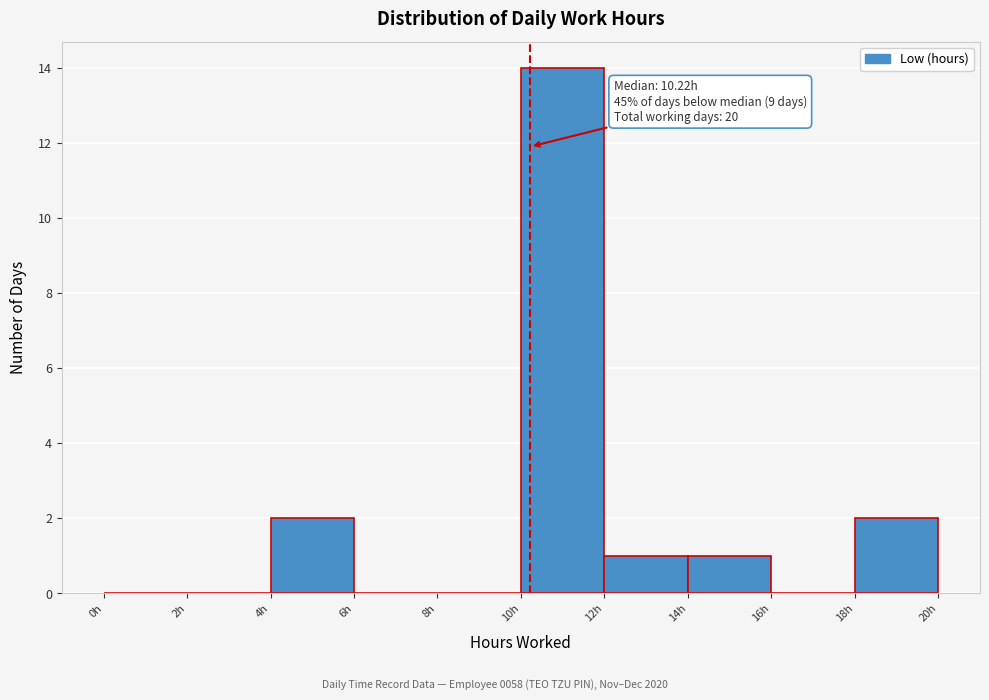

Over which range of the x-axis is the bar tallest?

10 to 12